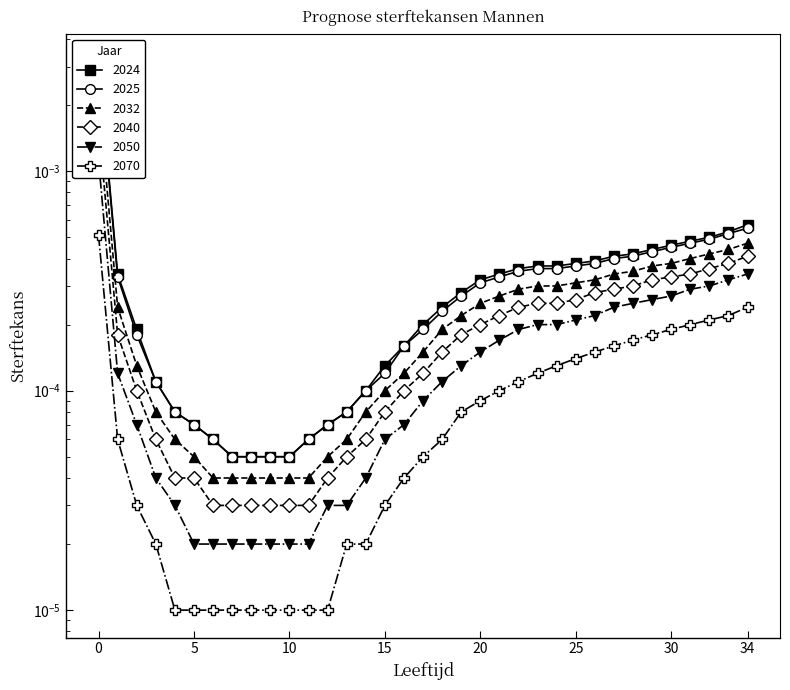

At 14, list the series in order from smallest to largest.

2070, 2050, 2040, 2032, 2024, 2025